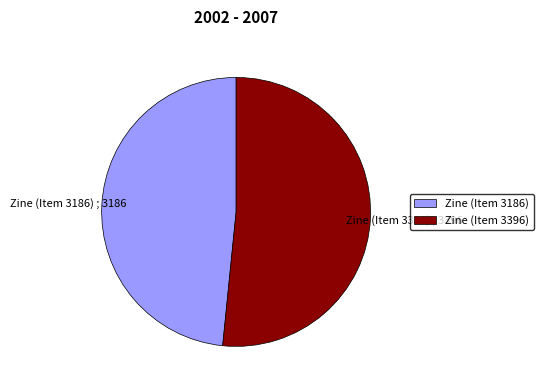

How many slices are in this pie chart?

2